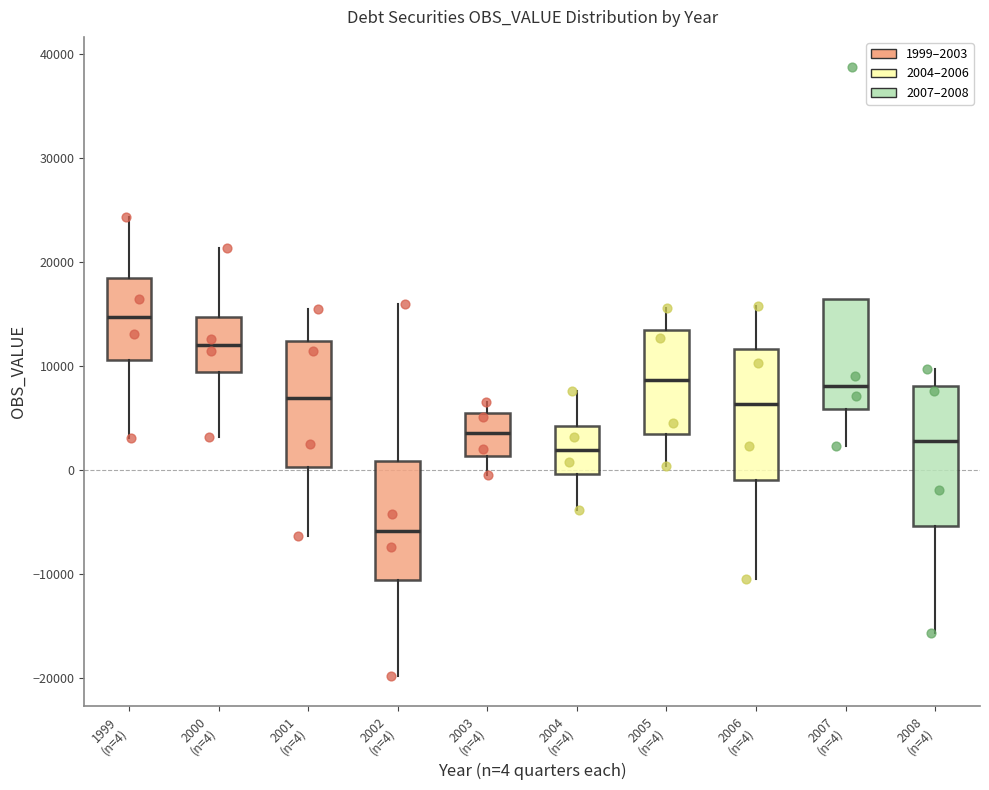

Where is the upper edge of the box for 1999 (n=4) on the y-axis? The values are not printed on the chart, so give them approximately, as read against the axis.

18000